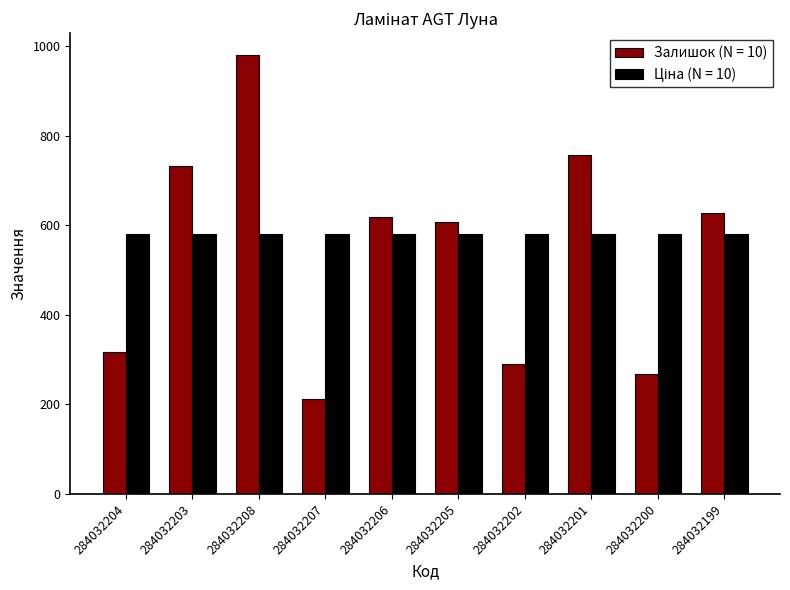

Which label corresponds to the smallest value in the chart?

284032207